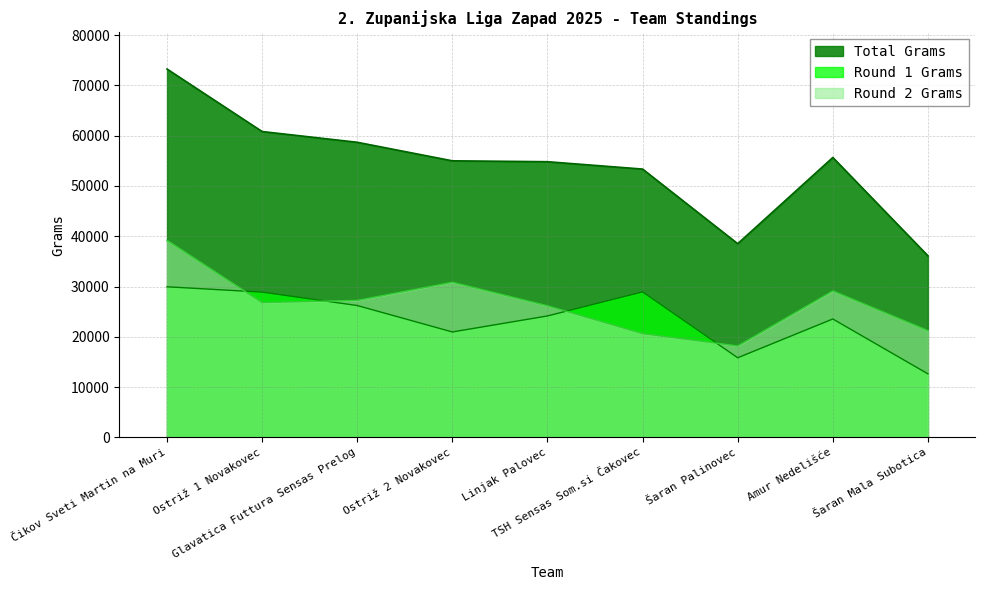

The value of Total Grams at Šaran Palinovec is 63787. True or false?

False